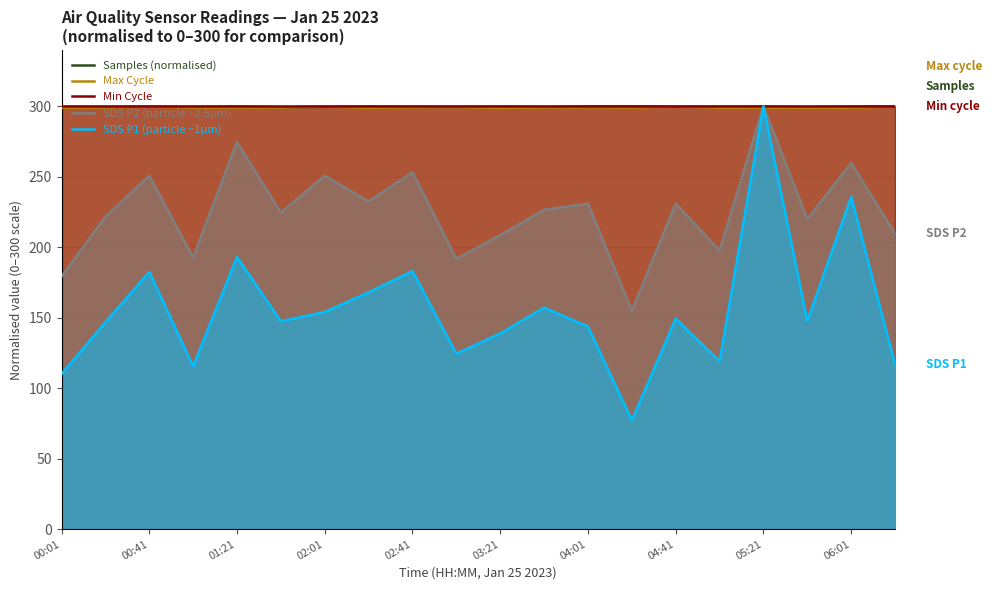

Is it true that Min Cycle equals 472.8 at 05:21?

False